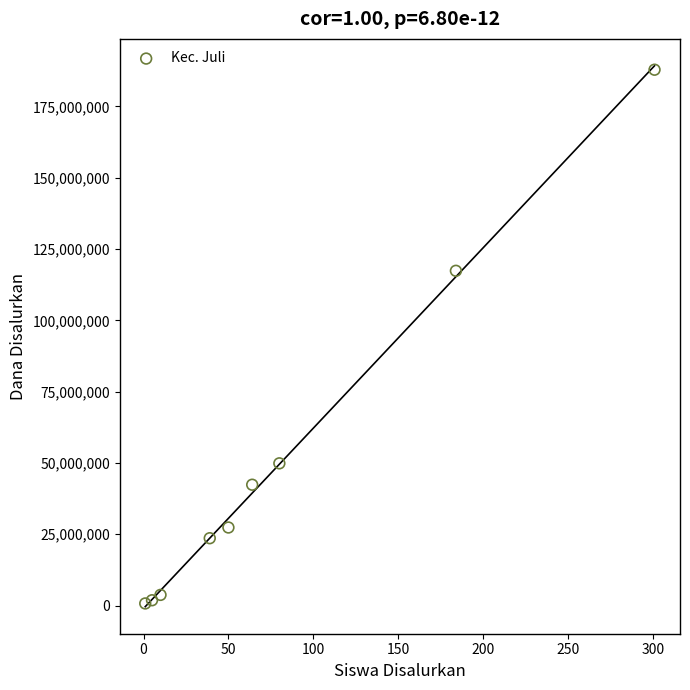

What is the range of X values (max minus min)?

300